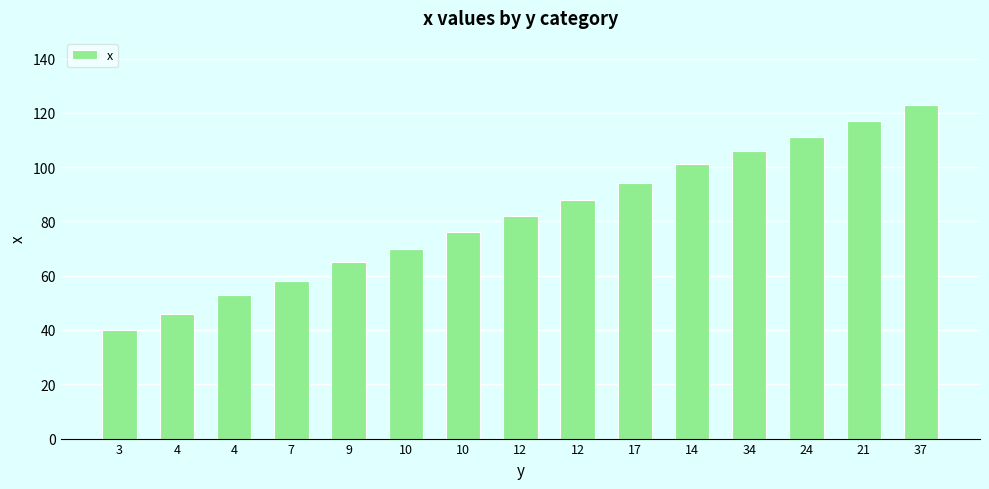

Does the chart contain any negative values?

No